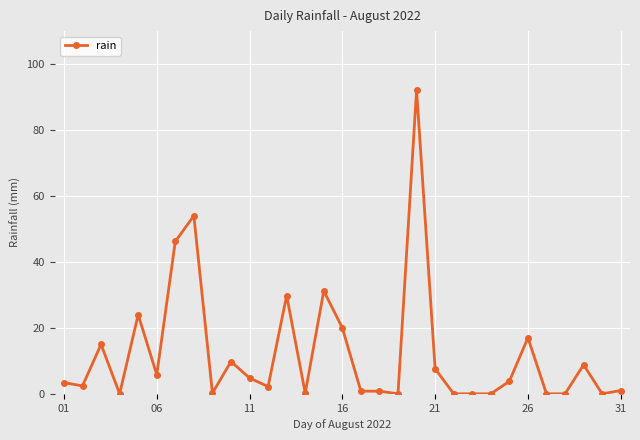

What is the value of the 25th point from the left?

3.8